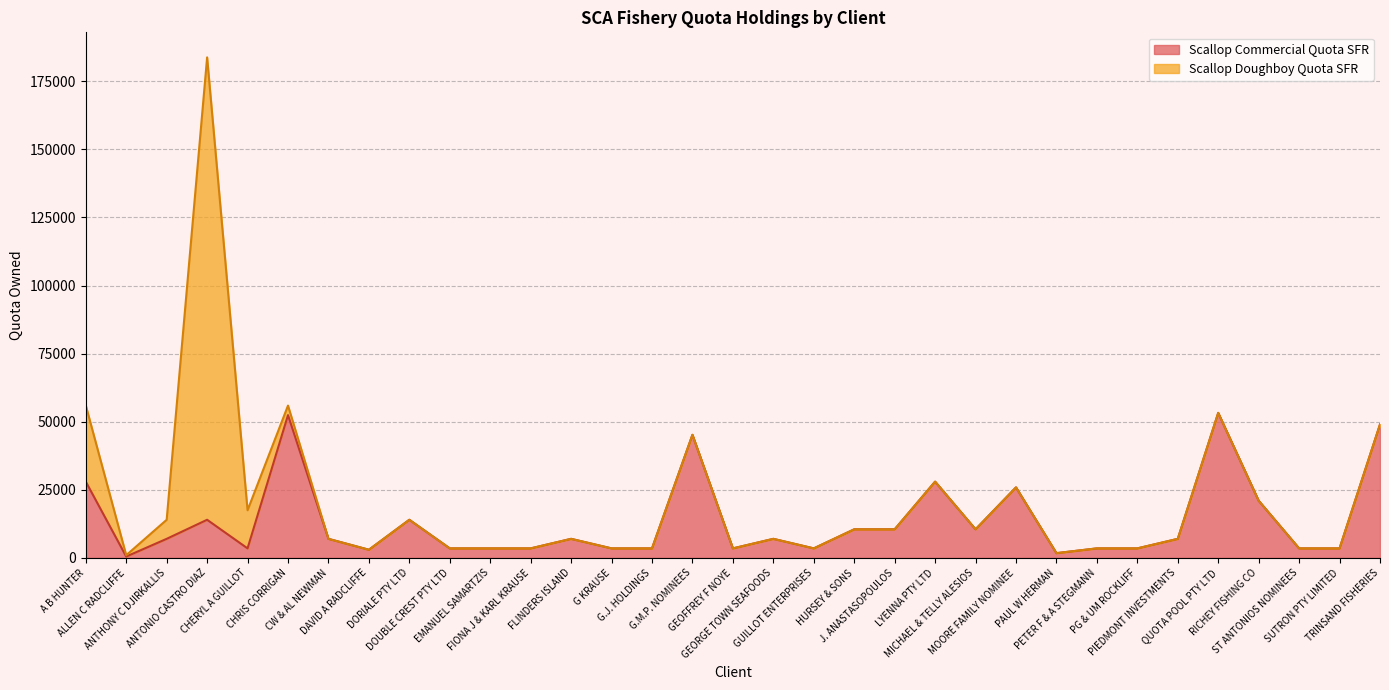

Reading left to right, extract all data points from this chart.

A B HUNTER=28000	ALLEN C RADCLIFFE=500	ANTHONY C DJIRKALLIS=7000	ANTONIO CASTRO DIAZ=14000	CHERYL A GUILLOT=3500	CHRIS CORRIGAN=52422	CW & AL NEWMAN=7000	DAVID A RADCLIFFE=3000	DORIALE PTY LTD=14000	DOUBLE CREST PTY LTD=3500	EMANUEL SAMARTZIS=3500	FIONA J & KARL KRAUSE=3500	FLINDERS ISLAND=7000	G KRAUSE=3500	G.J. HOLDINGS=3500	G.M.P. NOMINEES=45186	GEOFFREY F NOYE=3500	GEORGE TOWN SEAFOODS=7000	GUILLOT ENTERPRISES=3500	HURSEY & SONS=10500	J. ANASTASOPOULOS=10500	LYENNA PTY LTD=28000	MICHAEL & TELLY ALESIOS=10500	MOORE FAMILY NOMINEE=25900	PAUL W HERMAN=1750	PETER F & A STEGMANN=3500	PG & UM ROCKLIFF=3500	PIEDMONT INVESTMENTS=7000	QUOTA POOL PTY LTD=53242	RICHEY FISHING CO=21000	ST ANTONIOS NOMINEES=3500	SUTRON PTY LIMITED=3500	TRINSAND FISHERIES=49000